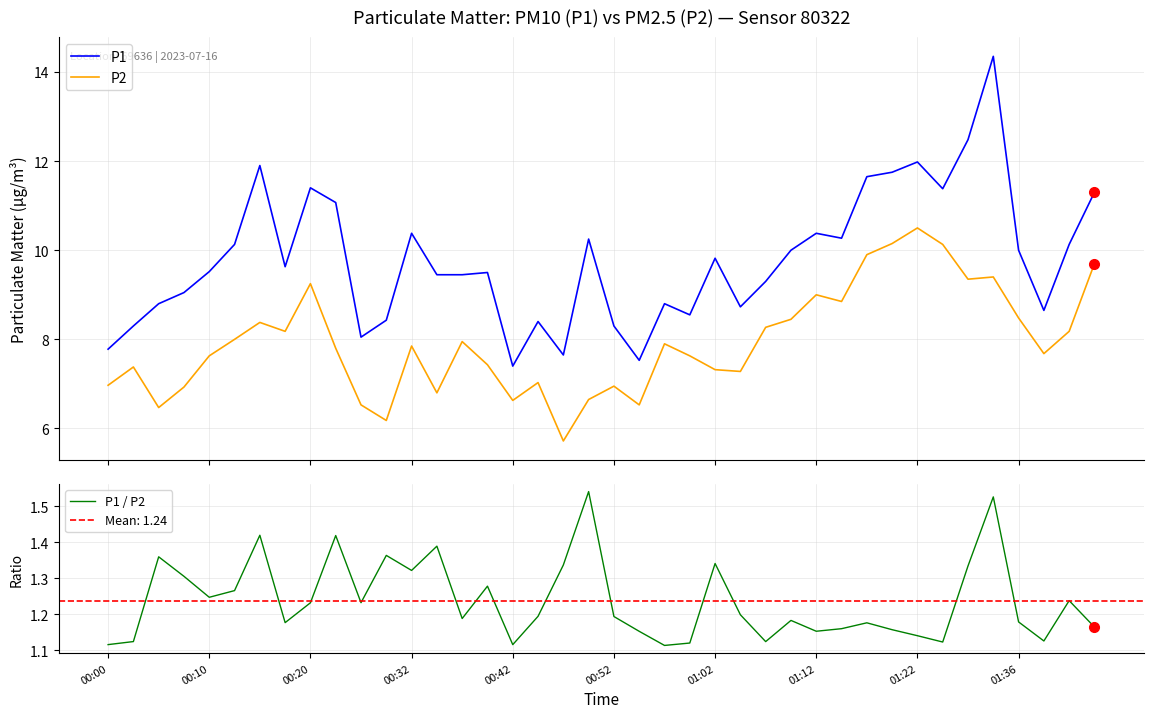

What are all the series names shown in the legend?

P1, P2, P1 / P2